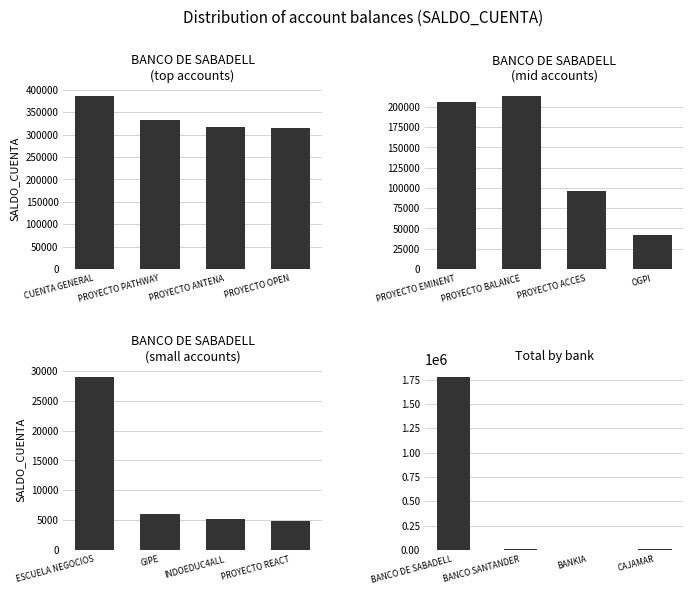

What is the difference between the second highest and minimum values in the Total by bank series?

7950.9